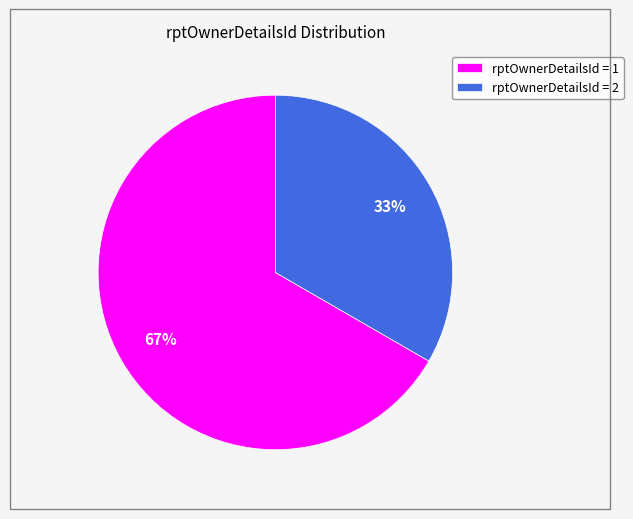

Is there any slice that represents more than half of the pie?

Yes